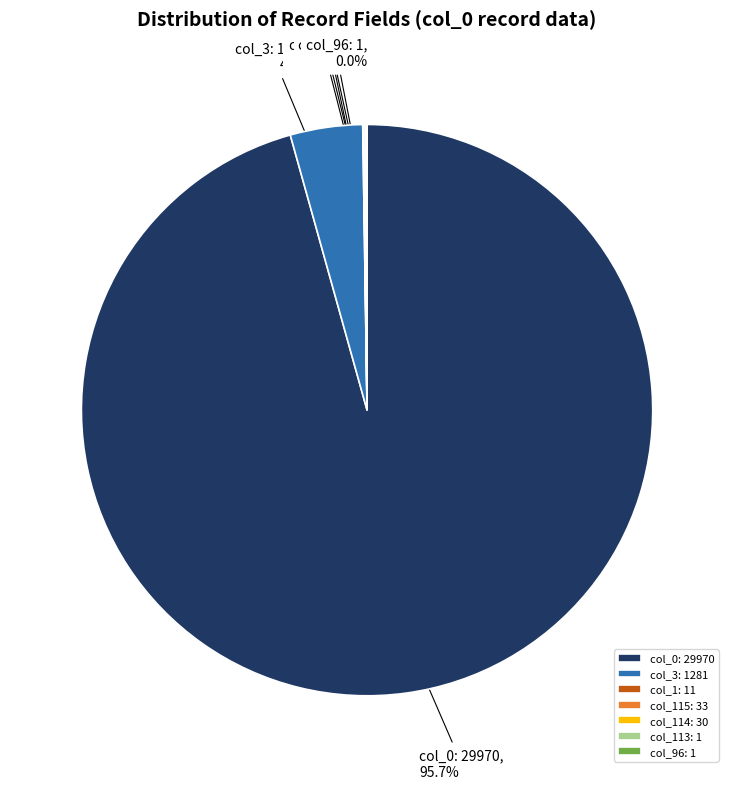

Is col_0: 29970 the majority of the pie?

Yes